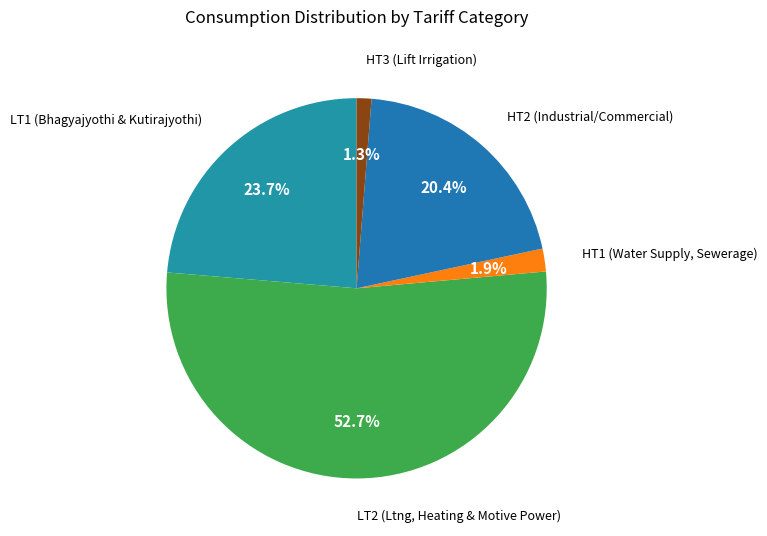

Combined, do HT1 (Water Supply, Sewerage) and LT1 (Bhagyajyothi & Kutirajyothi) account for over 50%?

No